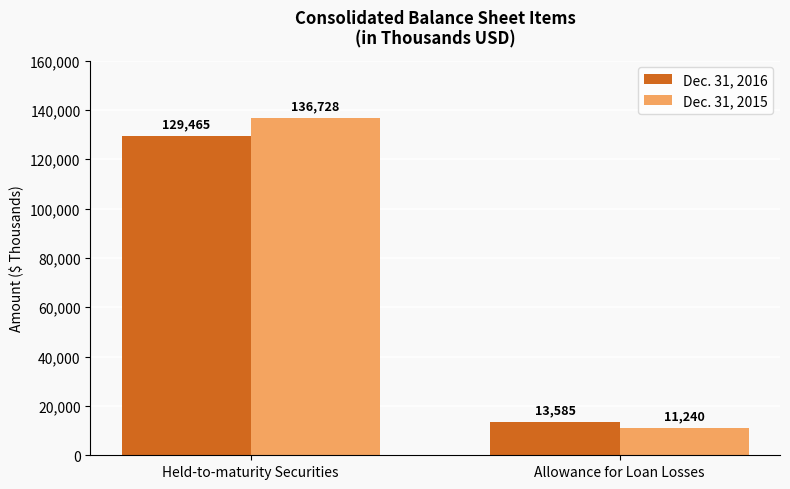

What is the total value across all series at Held-to-maturity Securities?

266193